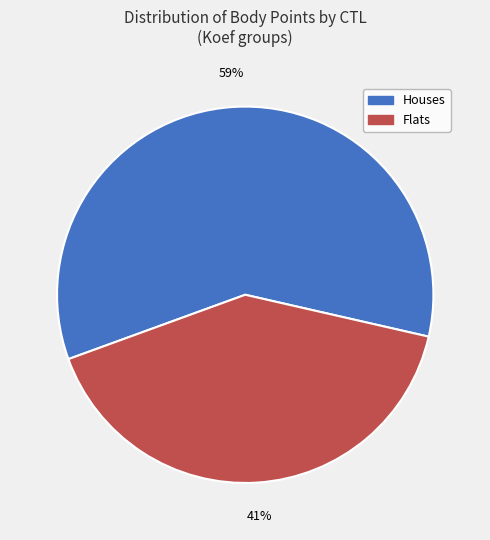

Is there any slice that represents more than half of the pie?

Yes